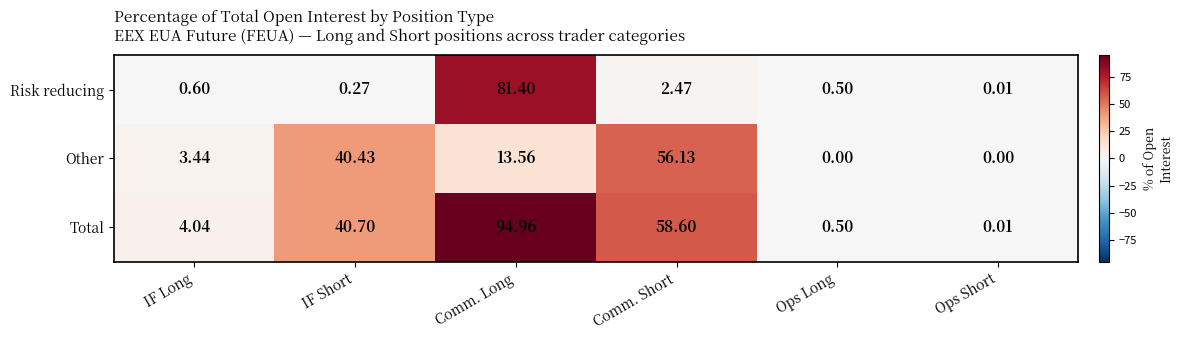

At how many categories does at least one series exceed 68?

1